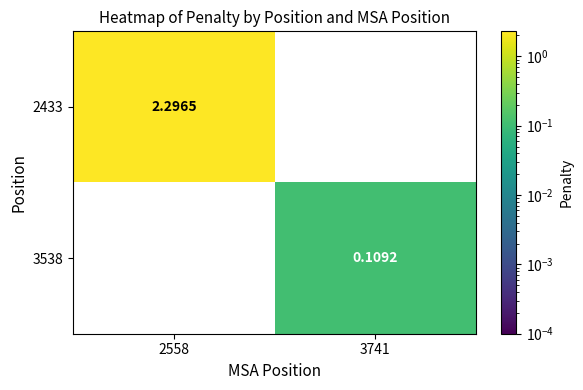

How many positive values does the 3538 series have?

1